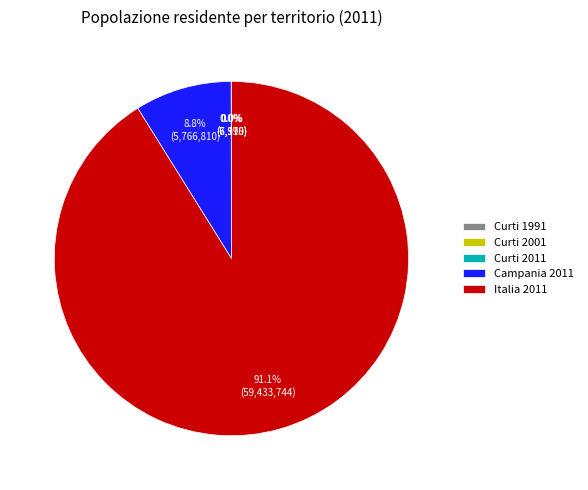

Is there a majority slice in this chart?

Yes